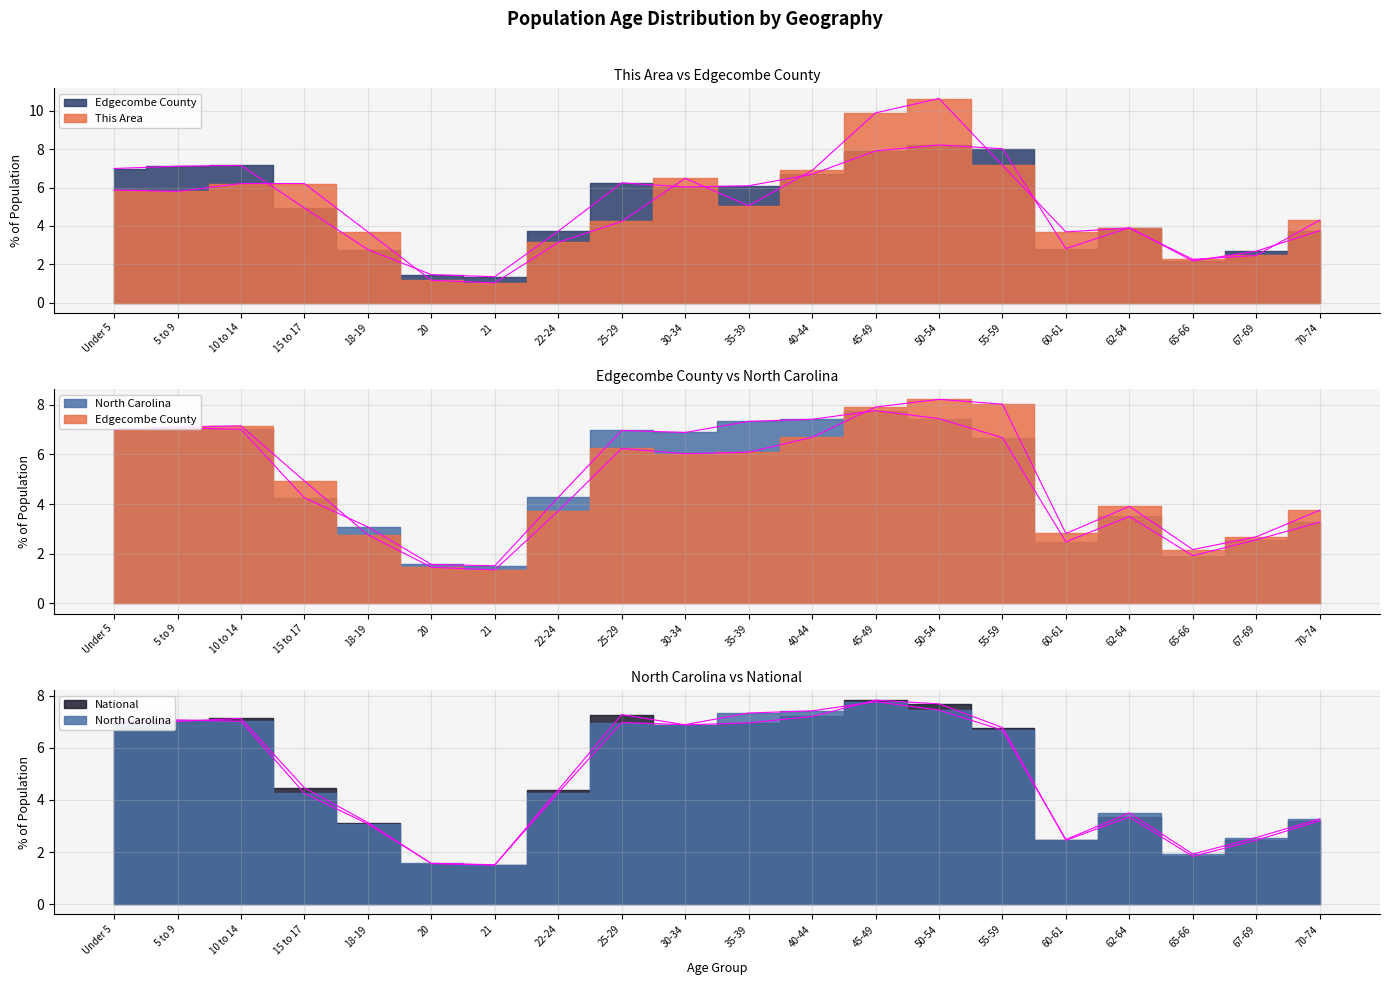

How many series are shown in this chart?

4